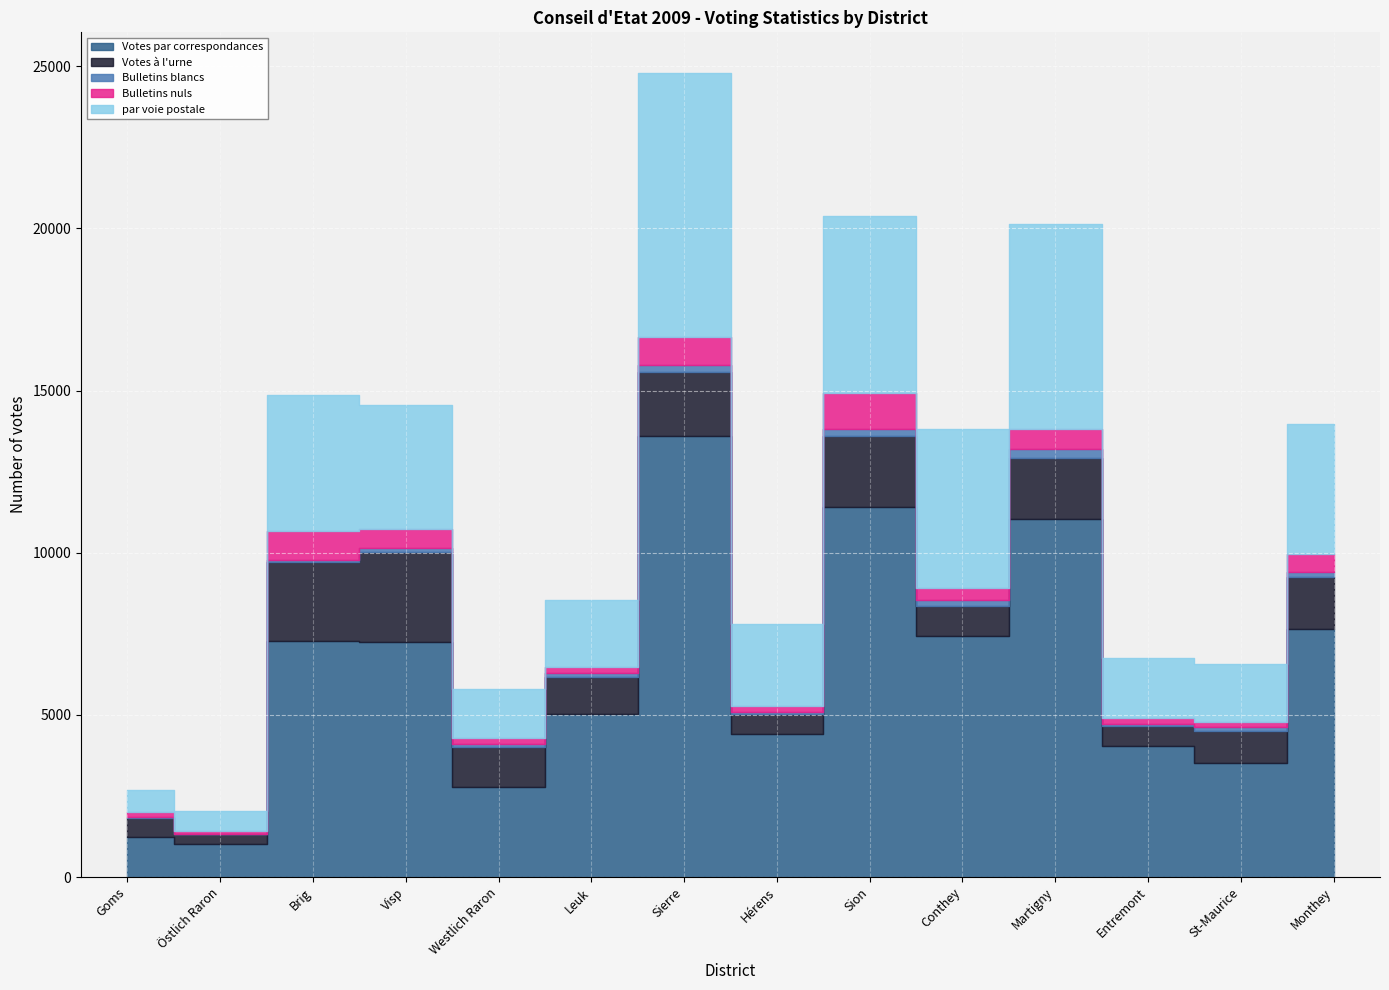

Which category has the lowest value in the Votes à l'urne series?

Östlich Raron